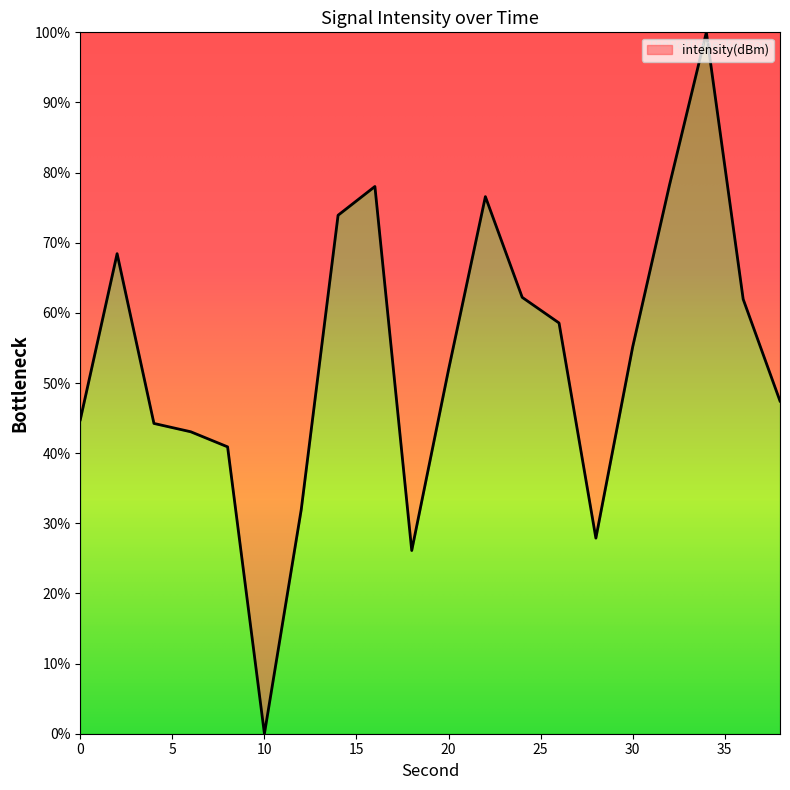

What is the difference between the maximum and minimum values?

100.0